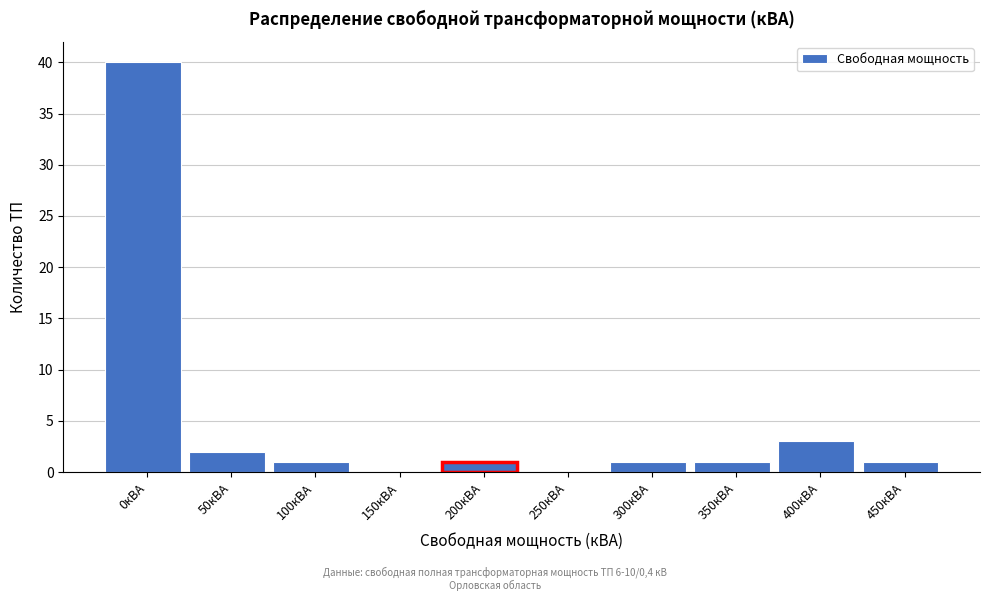

Reading left to right, list all the values displayed in this chart.

0кВА=40	50кВА=2	100кВА=1	150кВА=0	200кВА=1	250кВА=0	300кВА=1	350кВА=1	400кВА=3	450кВА=1